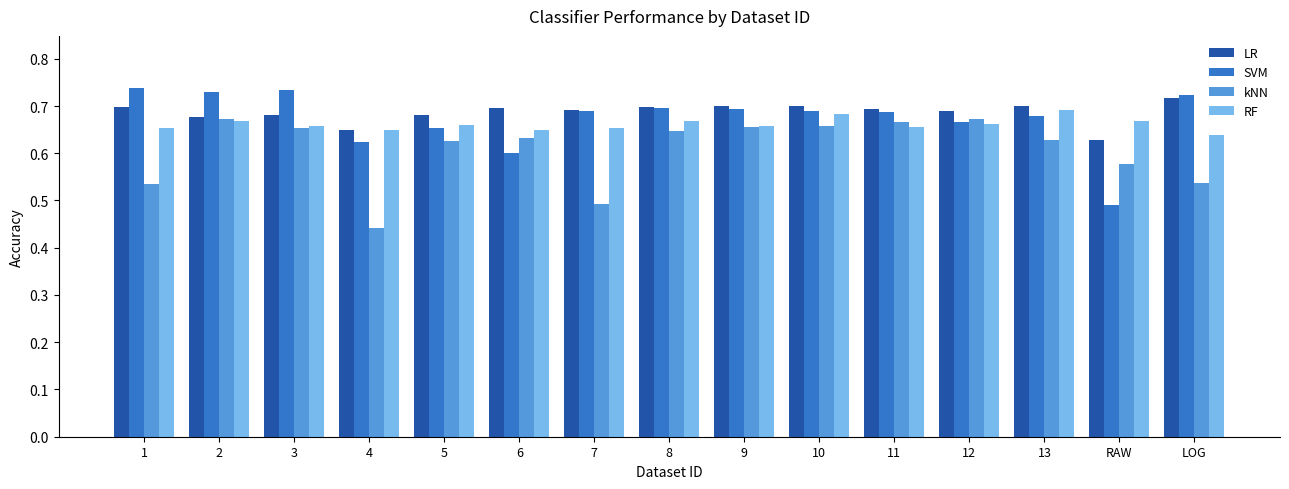

Which label corresponds to the smallest value in the chart?

4